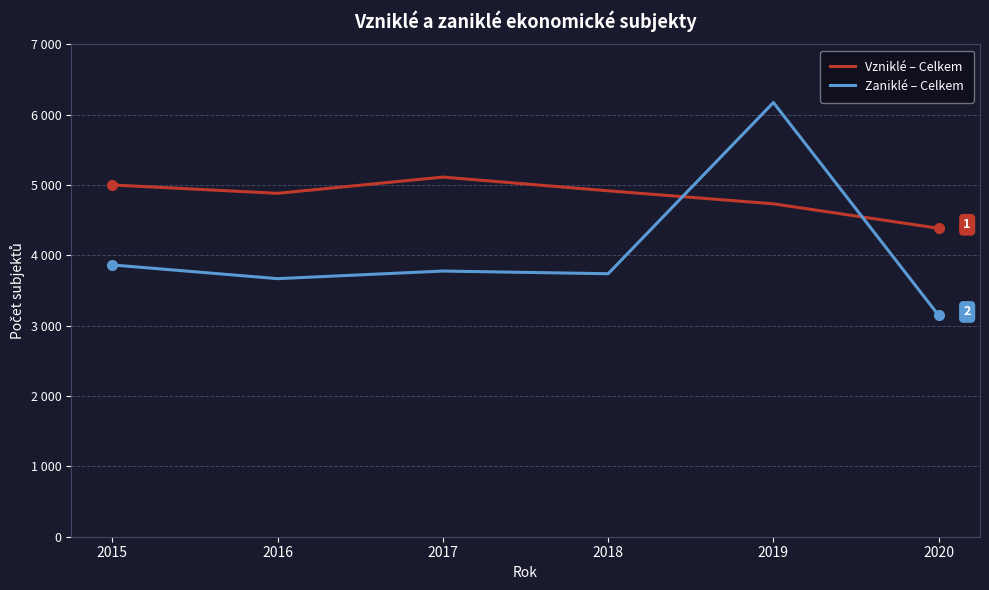

Is this an area chart (filled region under the line)?

No